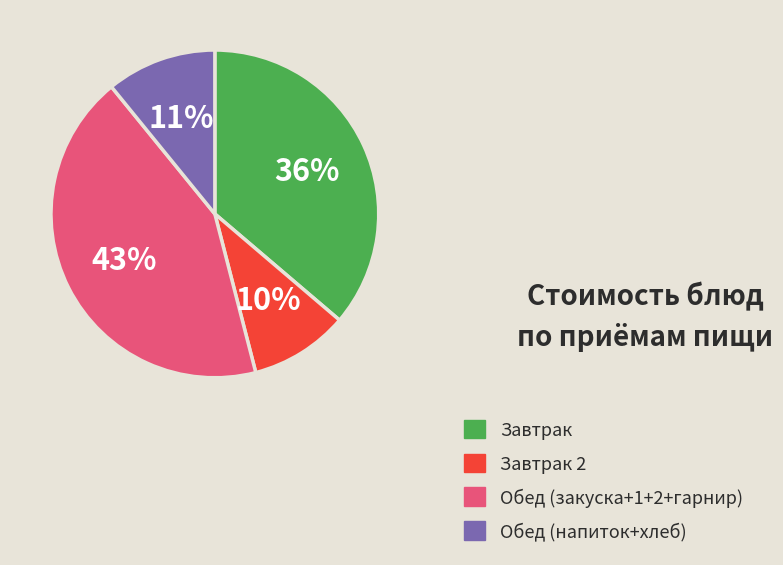

Is the sum of Завтрак and Завтрак 2 greater than half?

No